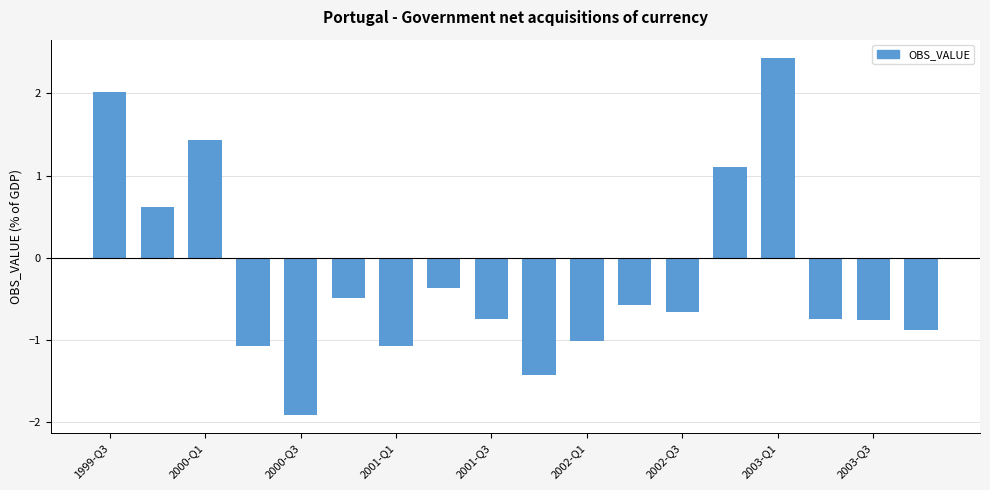

What is the difference between the maximum and minimum values?

4.3